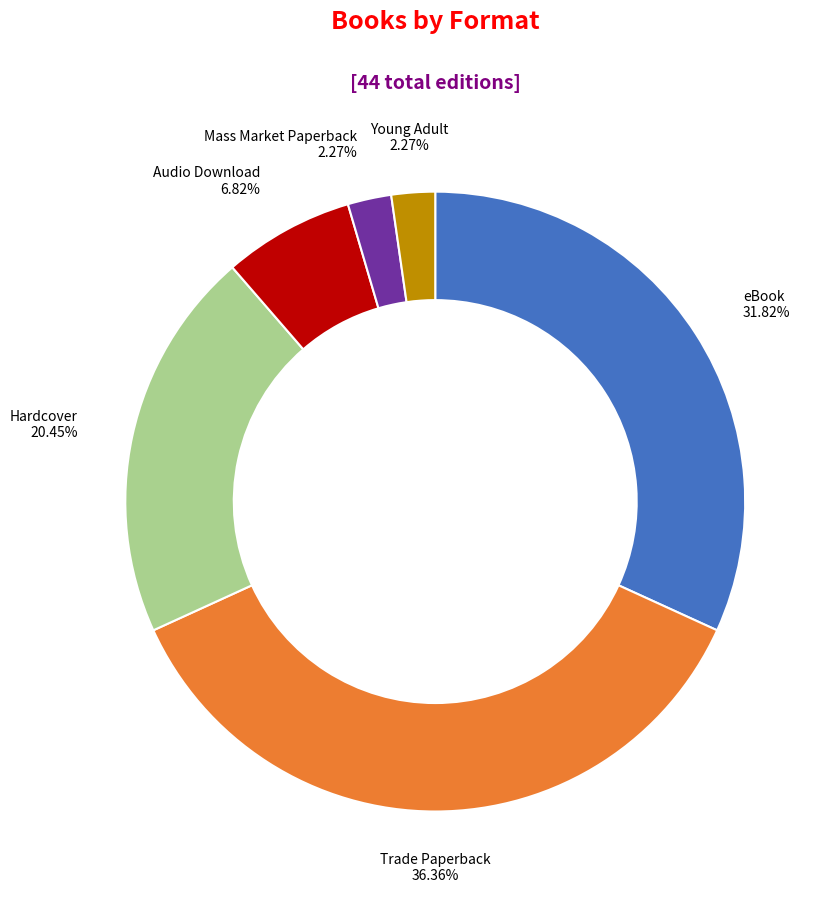

To the nearest percent, what is the combined percentage of Young Adult and eBook?

34%